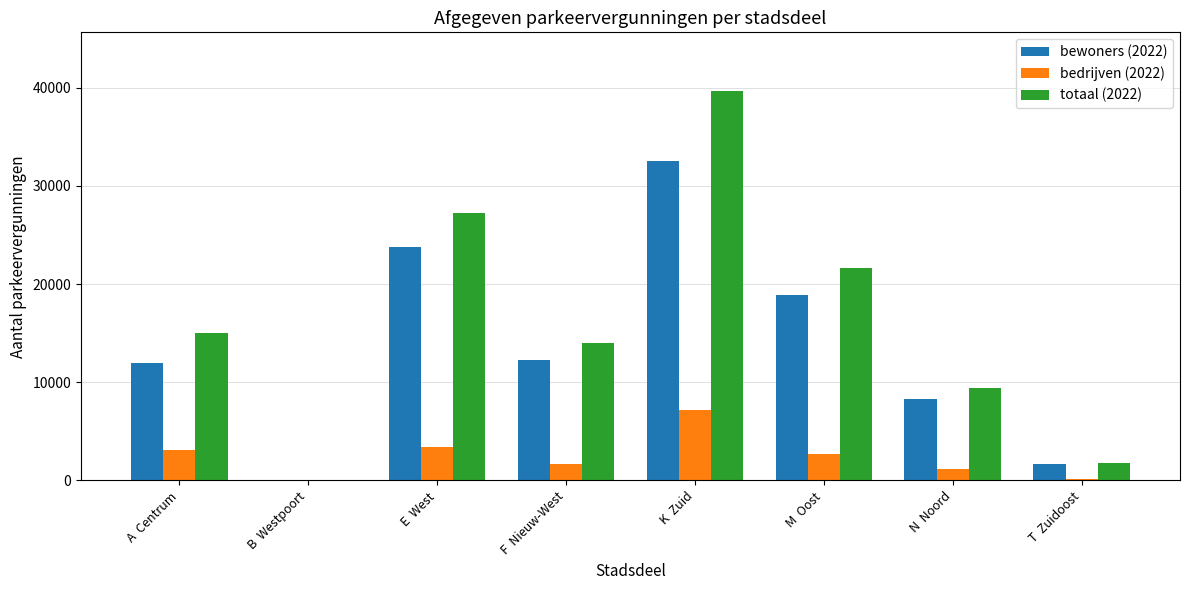

At which label does bedrijven (2022) first exceed 2720?

A  Centrum